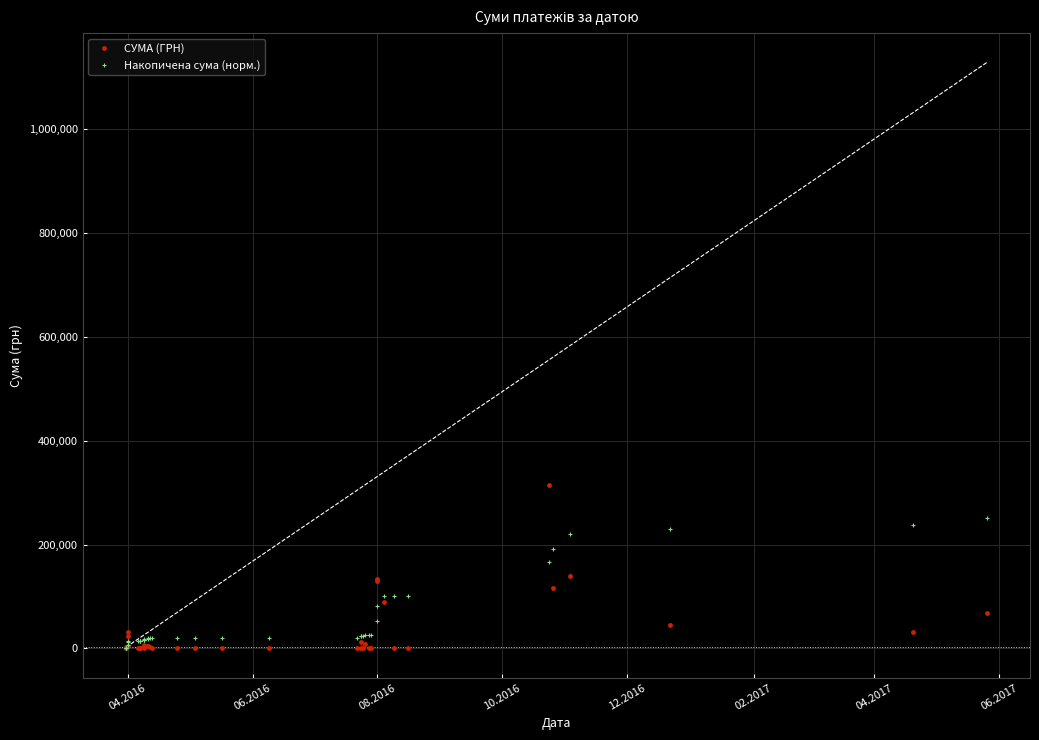

Rank the series by their average value, from highest to lowest.

Накопичена сума (норм.), СУМА (ГРН)